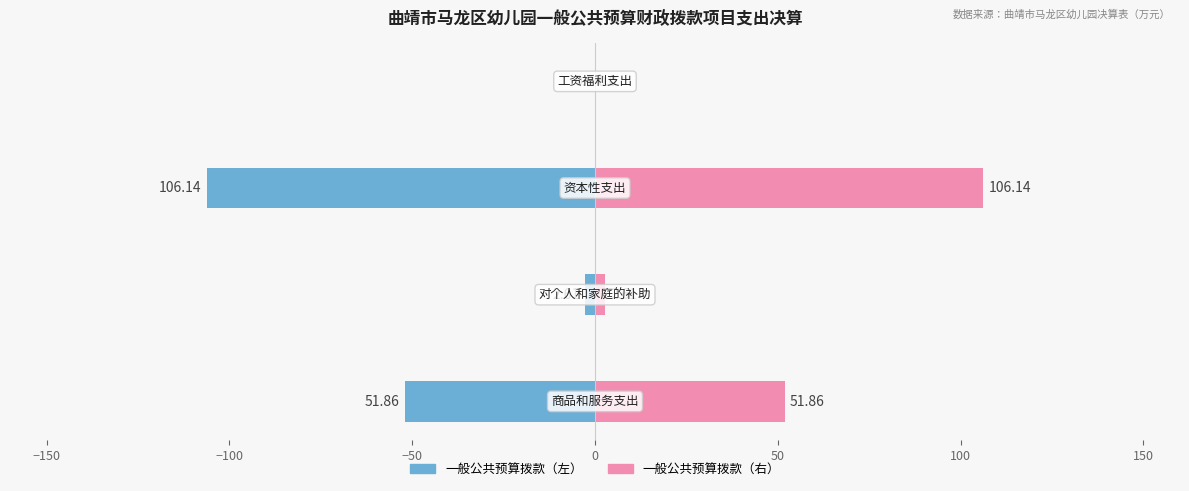

How many data points in 一般公共预算拨款（左） are less than -2?

3